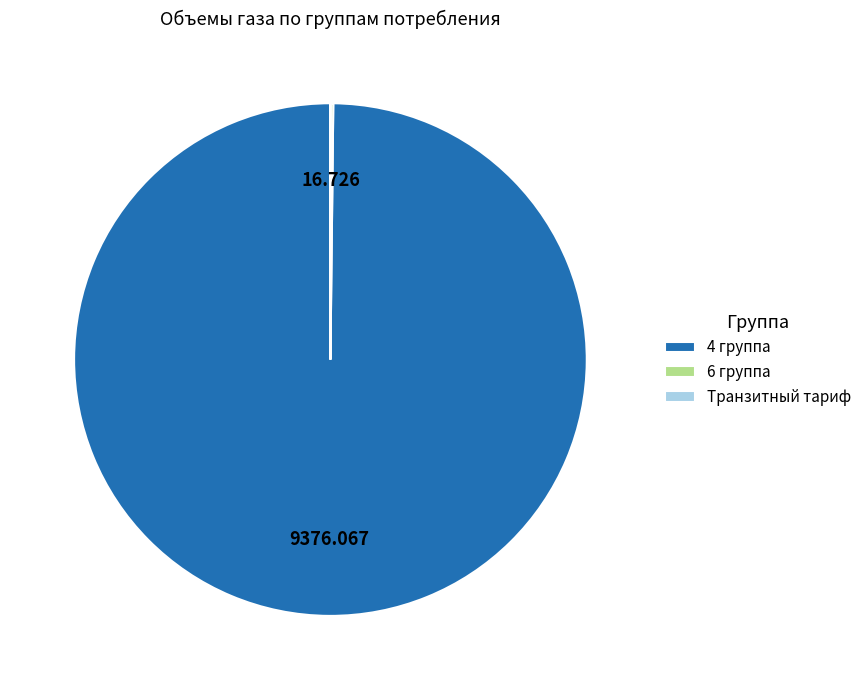

Does any single category account for the majority?

Yes